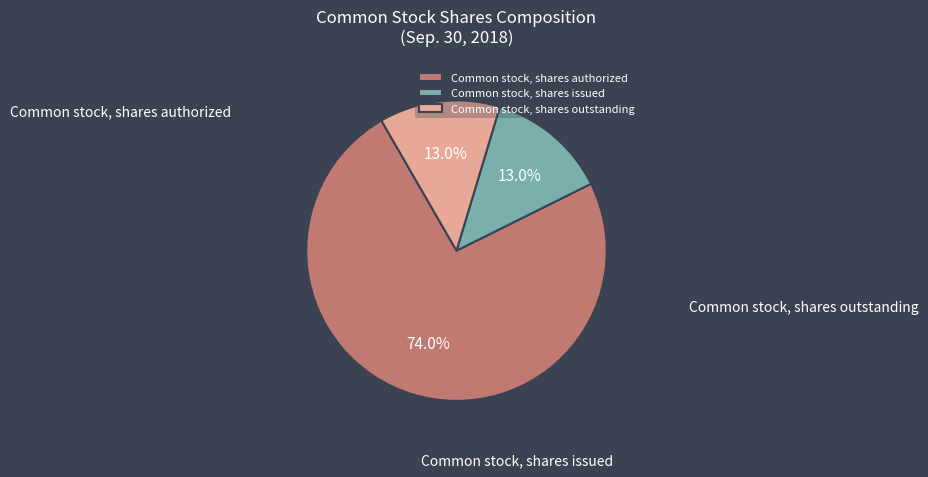

What percentage do Common stock, shares issued and Common stock, shares outstanding together represent?

26.0%